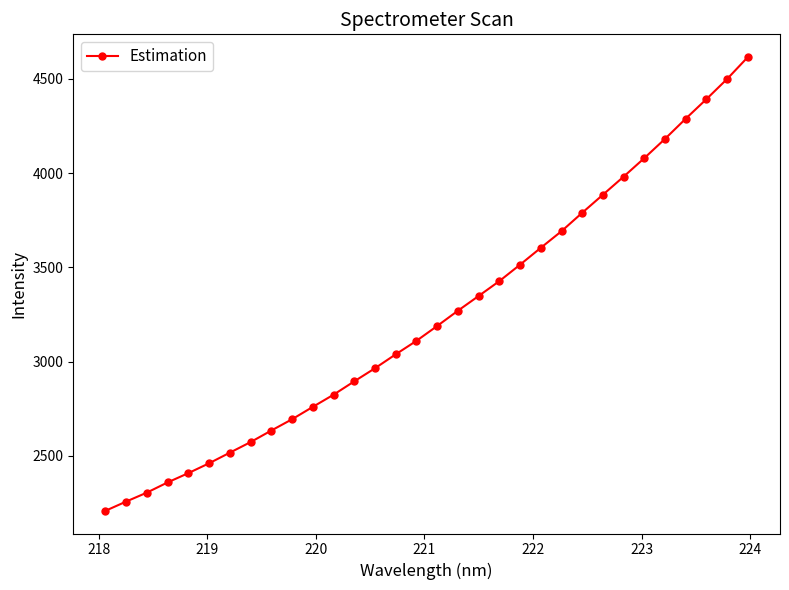

What is the difference between the maximum and second lowest values?

2357.3